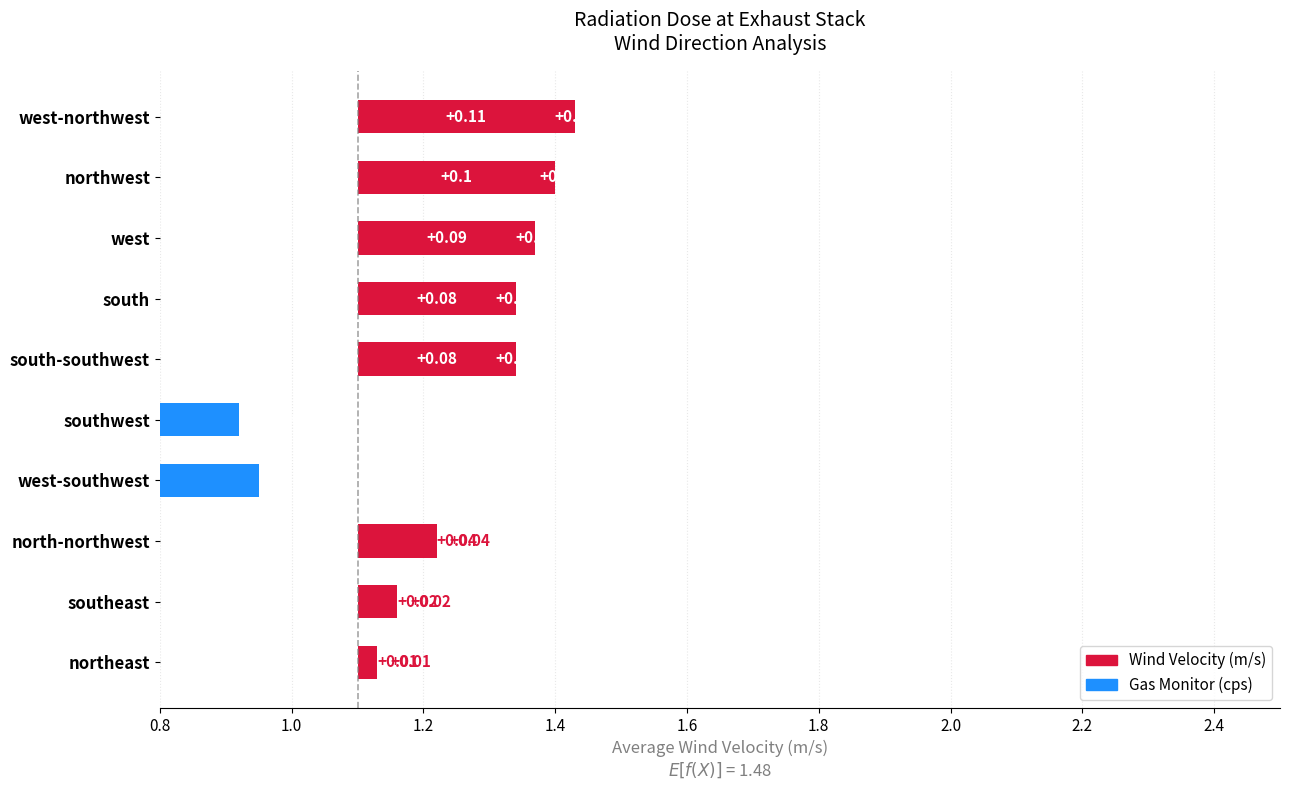

Which category has the lowest value in the Wind Velocity(m/s) series?

northeast